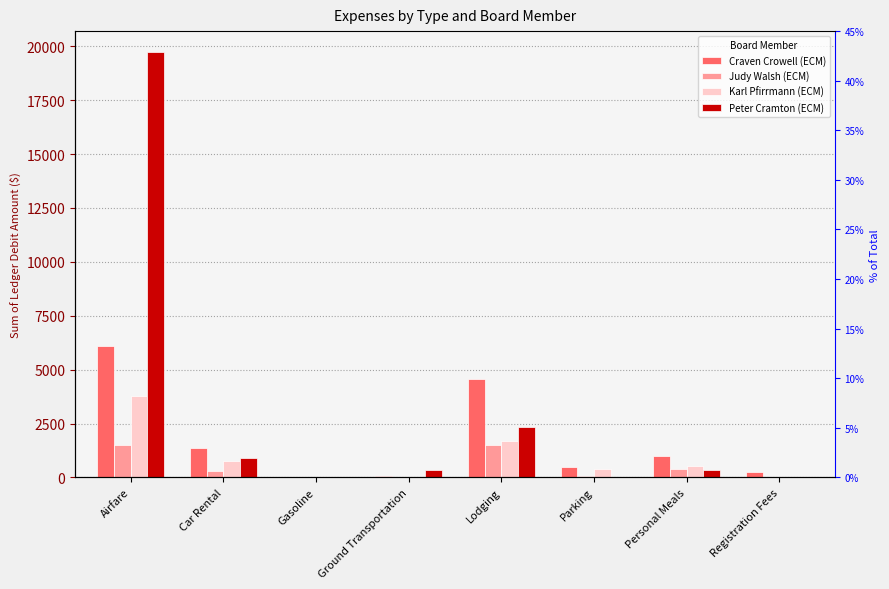

True or false: Peter Cramton (ECM) has a value of 13.2 at Gasoline.

True